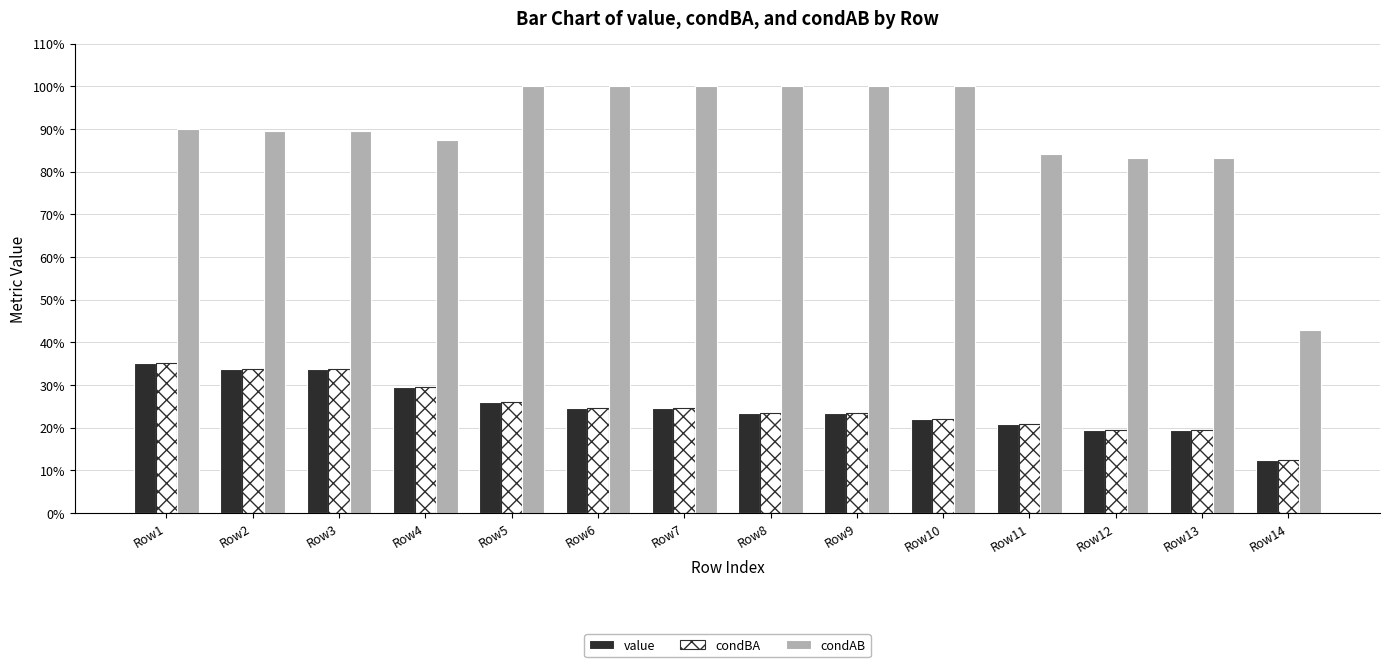

Between Row2 and Row5, which series saw the biggest shift?

condAB